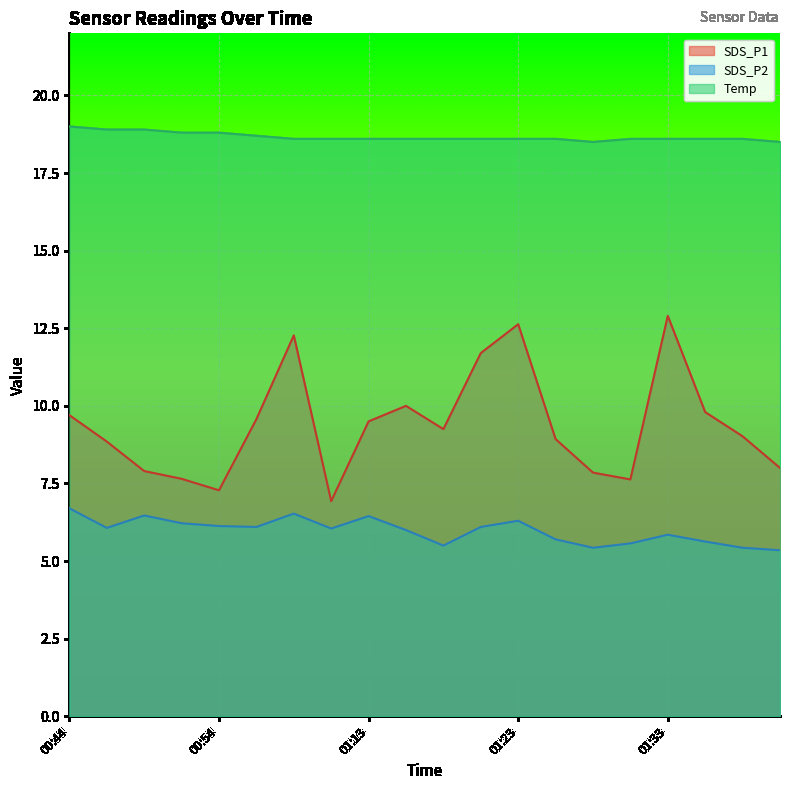

List the labels in order of SDS_P1 value, smallest first.

01:02, 00:54, 01:31, 00:52, 01:28, 00:49, 01:41, 00:47, 01:26, 01:38, 01:18, 01:13, 00:57, 00:44, 01:36, 01:15, 01:20, 00:59, 01:23, 01:33